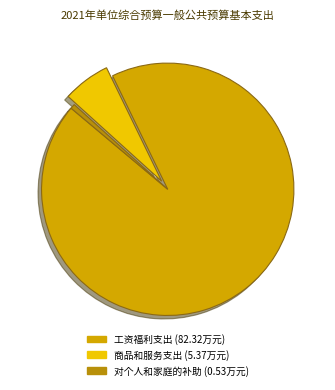

Which slice is the smallest?

对个人和家庭的补助